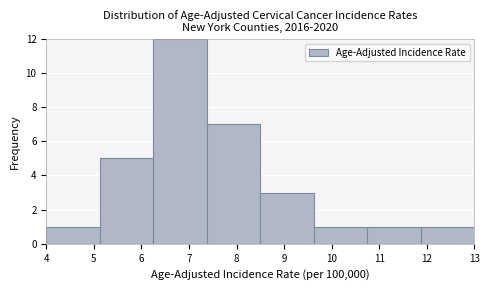

Reading left to right, list every bar in this chart as the range it spans on the x-axis followed by its height. Neither the bar edges nor the heights are printed on the chart, so give them approximately, as read against the axes.

4.0 to 5.1: 1
5.1 to 6.3: 5
6.3 to 7.4: 12
7.4 to 8.5: 7
8.5 to 9.6: 3
9.6 to 10.8: 1
10.8 to 11.9: 1
11.9 to 13.0: 1